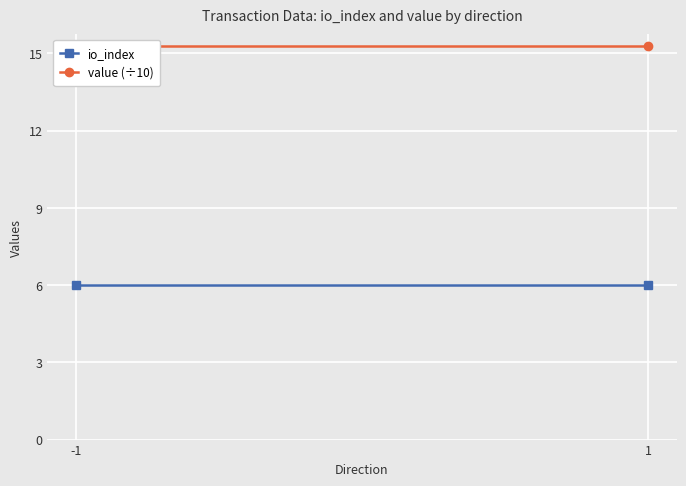

The value (÷10) series shows 7.1 at 1. True or false?

False